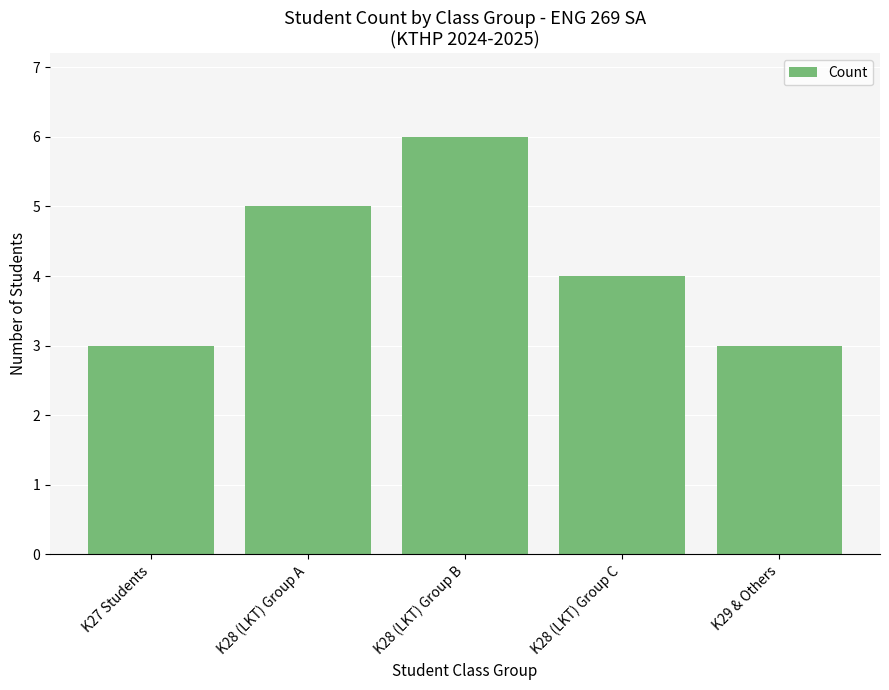

Reading right to left, list all the values displayed in this chart.

3	4	6	5	3